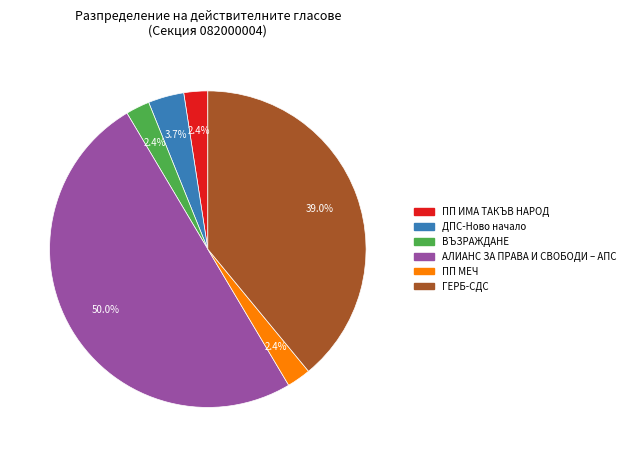

How much of the chart is everything except ГЕРБ-СДС?

61.0%